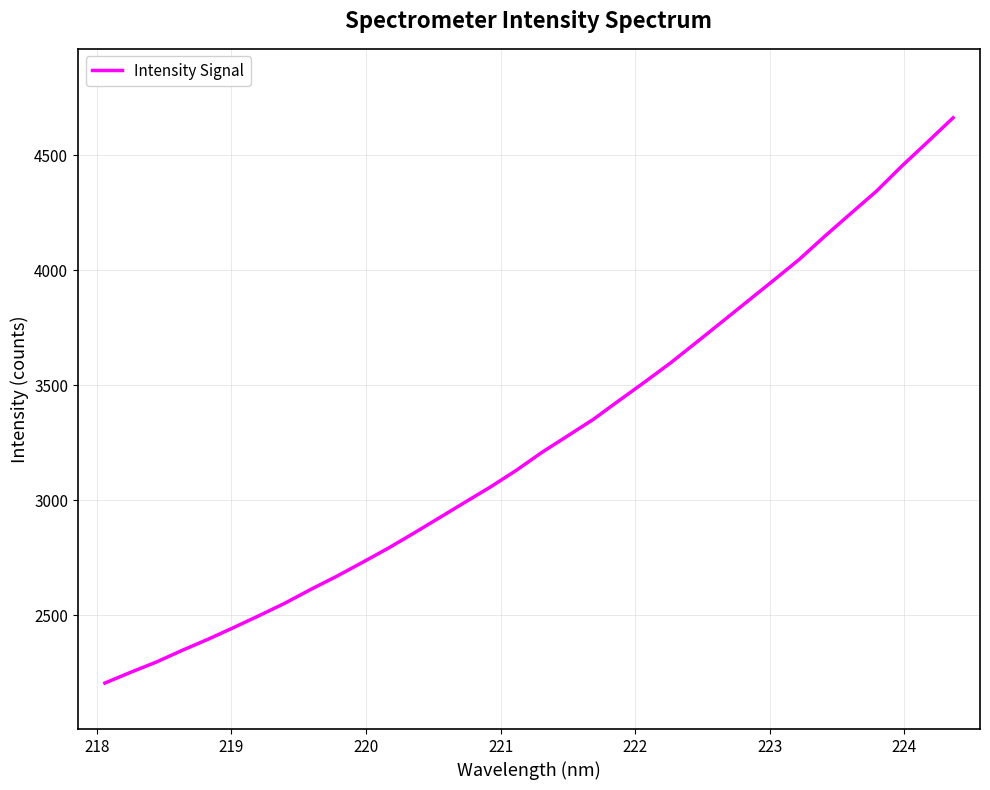

What is the maximum value shown in the chart?

4662.8